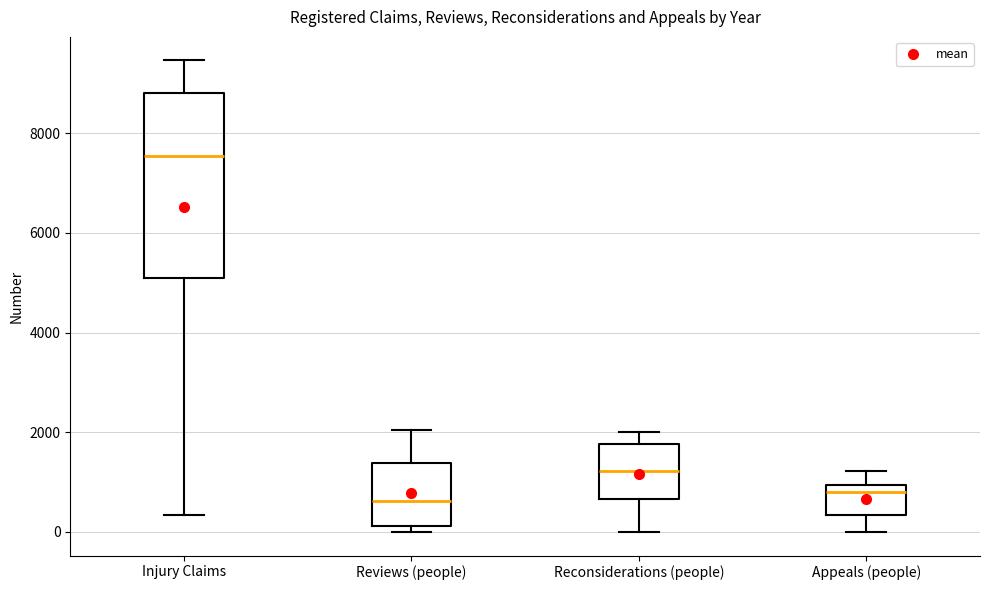

Reading left to right, transcribe this box plot: for each box, give where its median line is, the range the box spans, and where its two whiskers end, as read against the y-axis. The values are not printed on the chart, so give them approximately, as read against the axis.

Injury Claims: median 7600, box 5000 to 8800, whiskers 400 to 9400
Reviews (people): median 600, box 200 to 1400, whiskers 0 to 2000
Reconsiderations (people): median 1200, box 600 to 1800, whiskers 0 to 2000
Appeals (people): median 800, box 400 to 1000, whiskers 0 to 1200